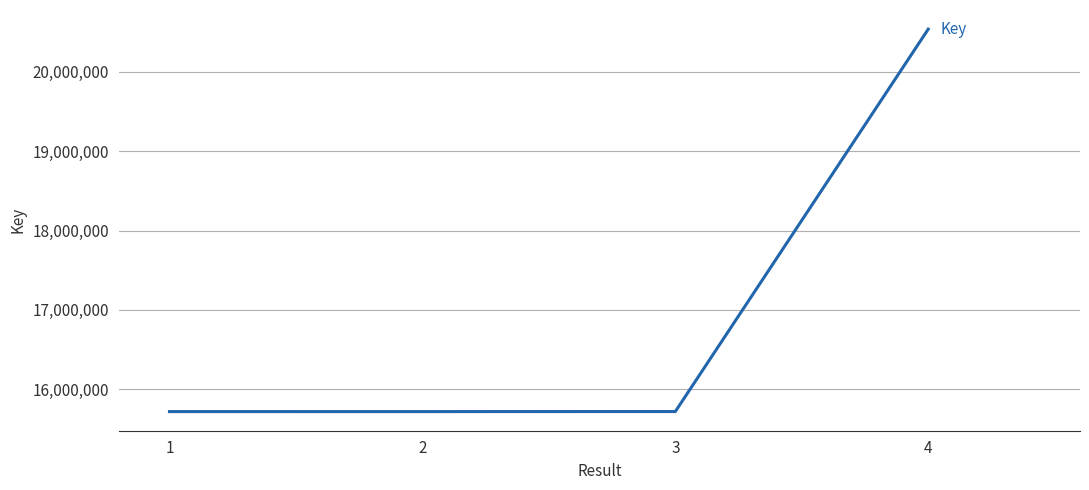

How many lines are shown in the chart?

1